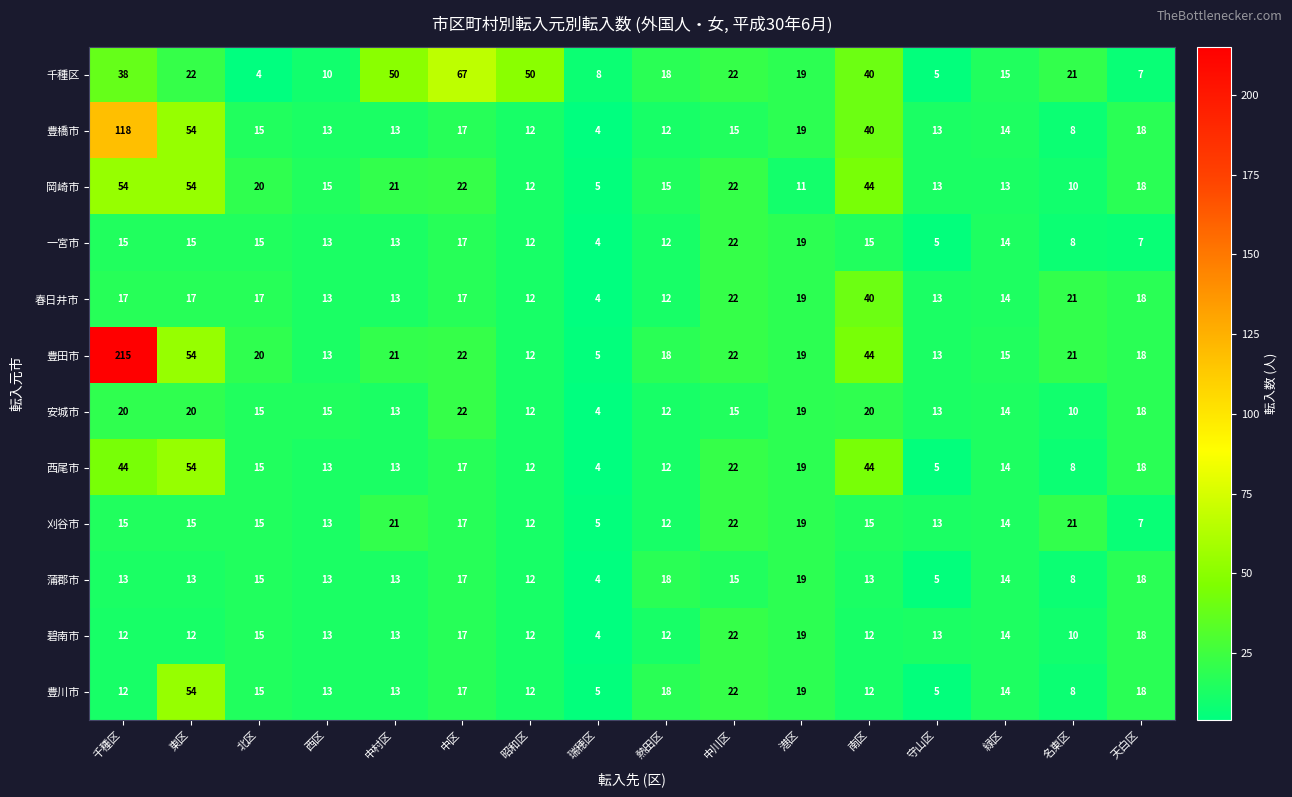

At which category is the sum across all series the highest?

千種区